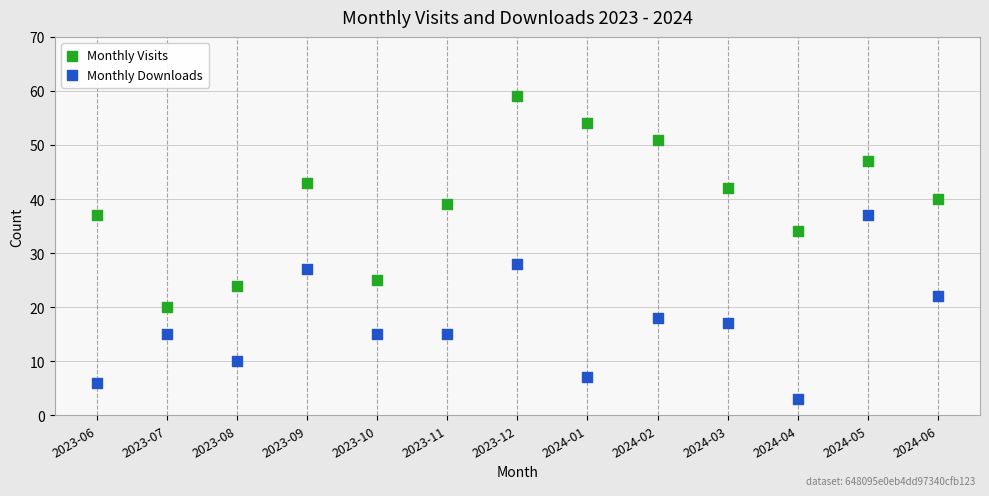

Which series has the largest Y range (max minus min)?

Monthly Visits